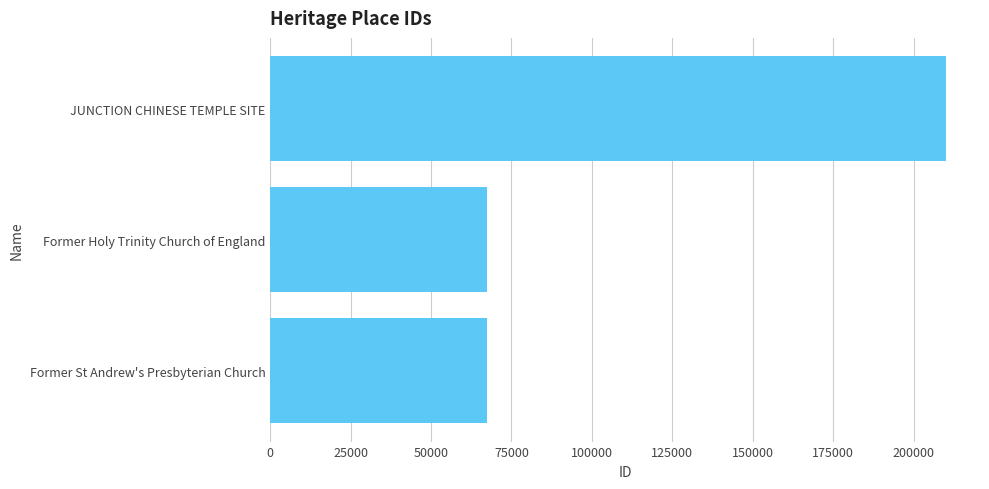

What is the maximum value shown in the chart?

210149